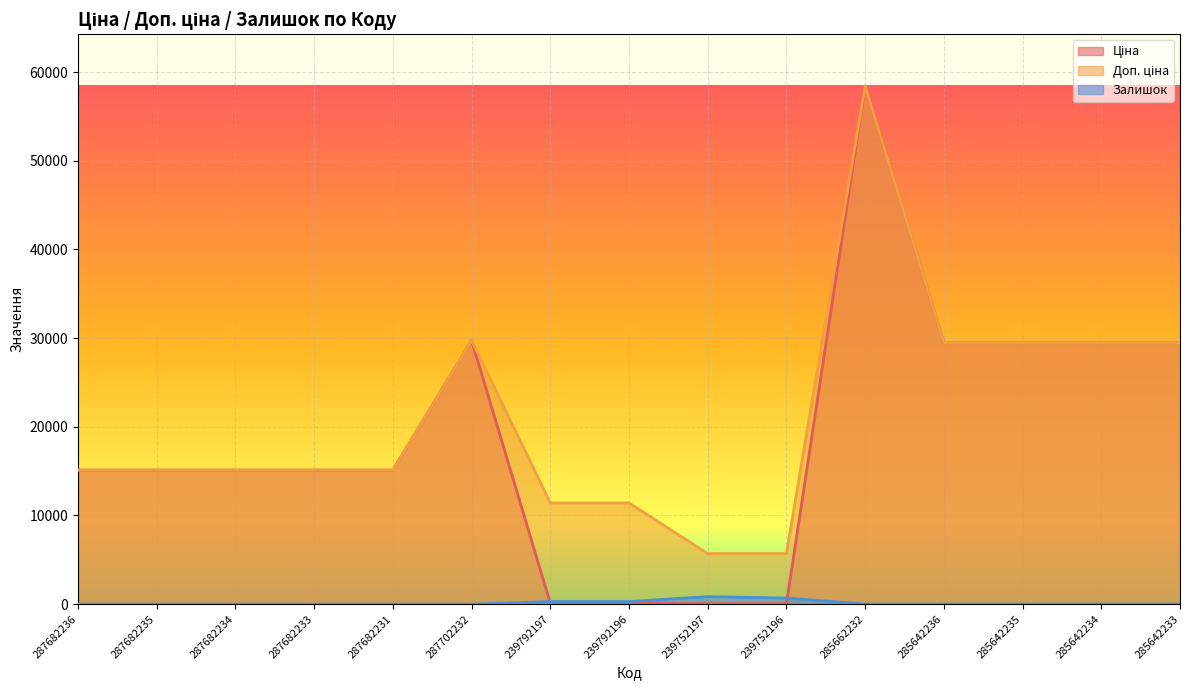

True or false: Ціна and Залишок intersect in this chart.

True